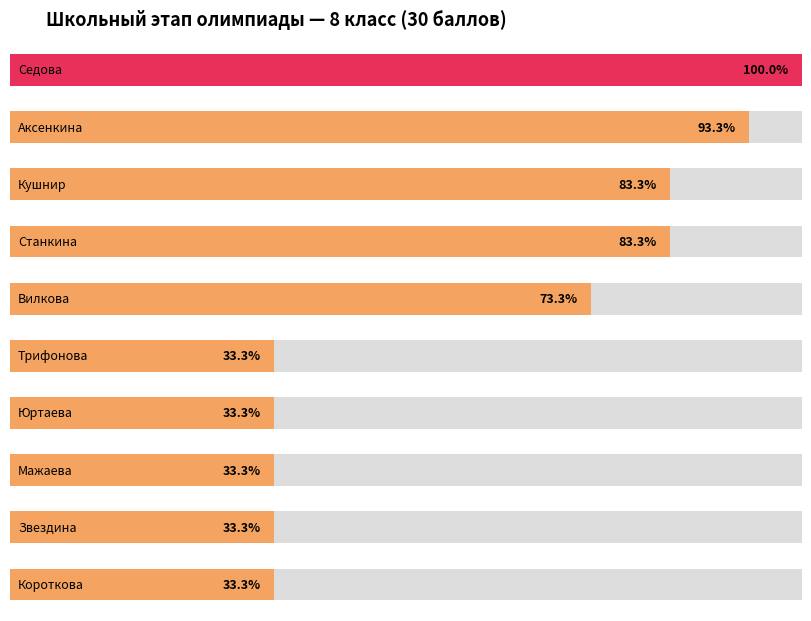

True or false: the data shows 10 at Короткова.

True